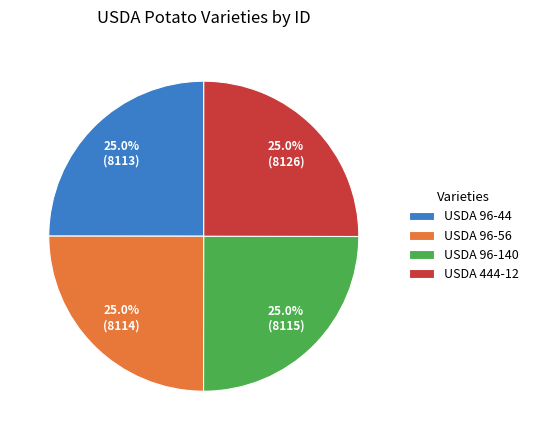

To the nearest percent, what portion does USDA 444-12 represent?

25%